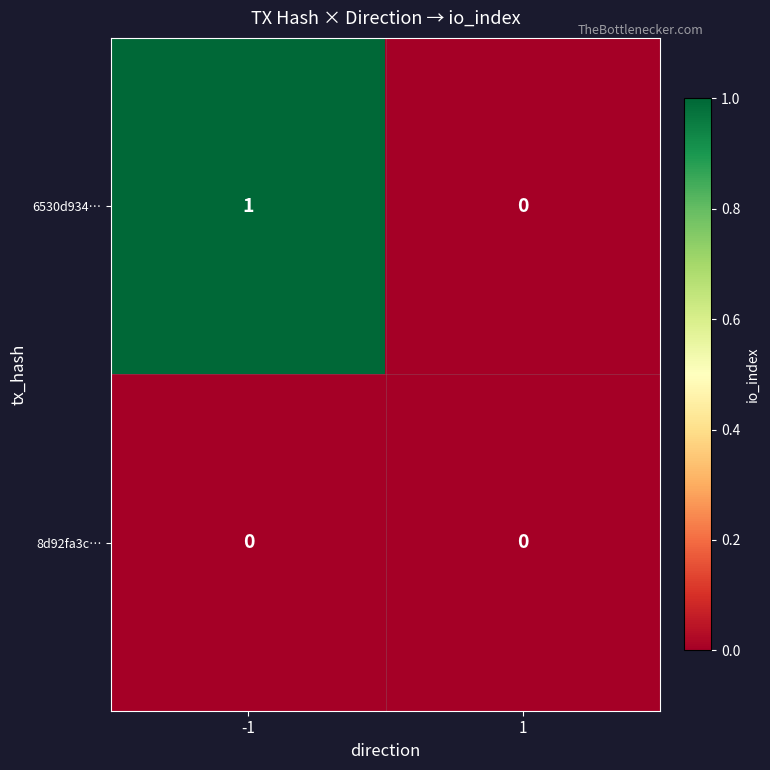

What is the spread (max minus min) of values at -1?

1